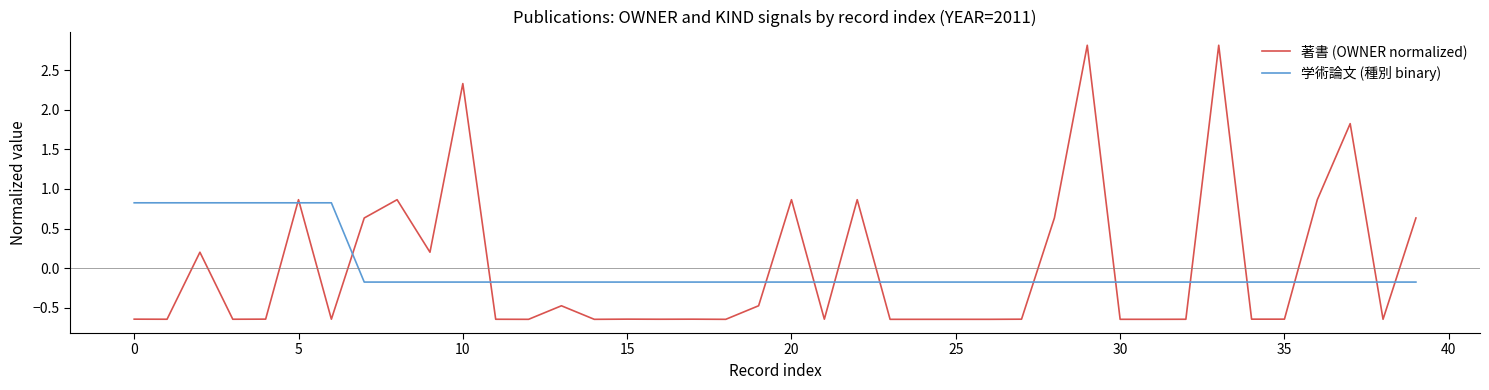

What is the maximum value for 学術論文 (種別 binary)?

0.8